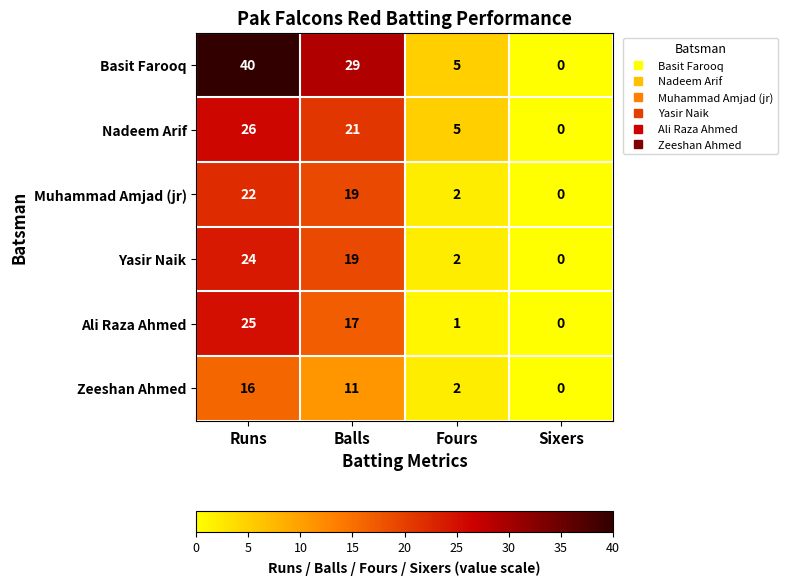

Reading left to right, transcribe all the data shown in this chart.

Basit Farooq: 40	29	5	0
Nadeem Arif: 26	21	5	0
Muhammad Amjad (jr): 22	19	2	0
Yasir Naik: 24	19	2	0
Ali Raza Ahmed: 25	17	1	0
Zeeshan Ahmed: 16	11	2	0